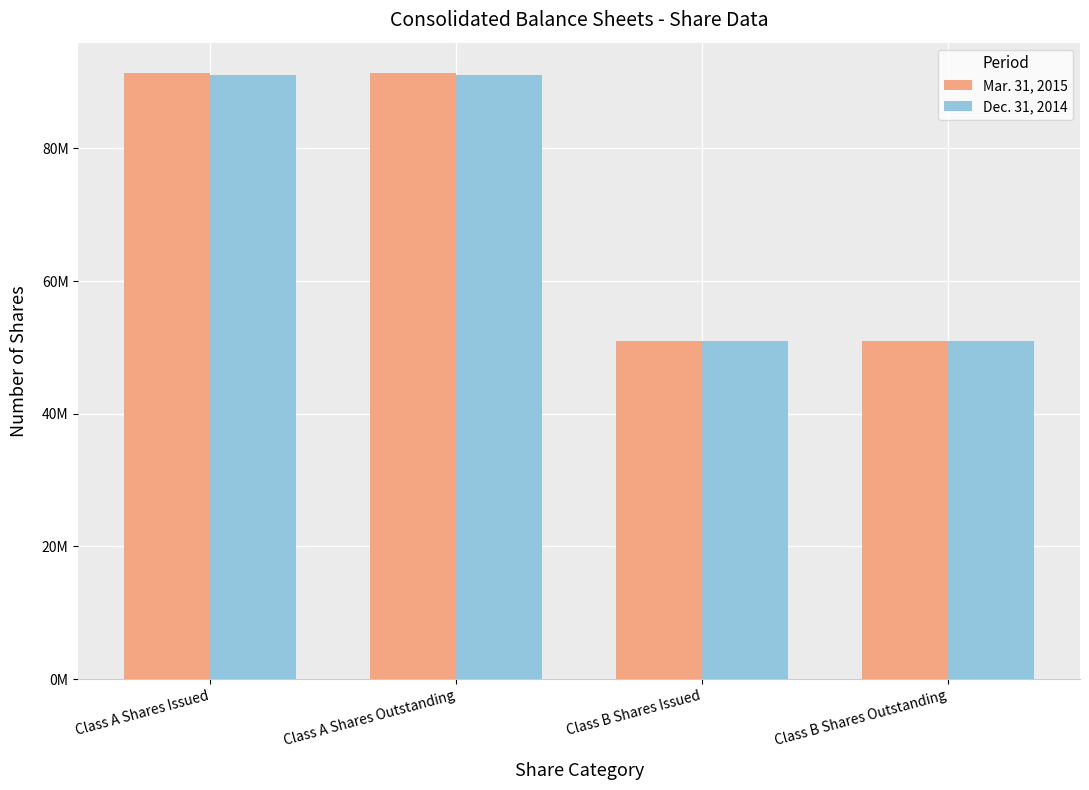

Is it true that Dec. 31, 2014 equals 91103643 at Class A Shares Issued?

True